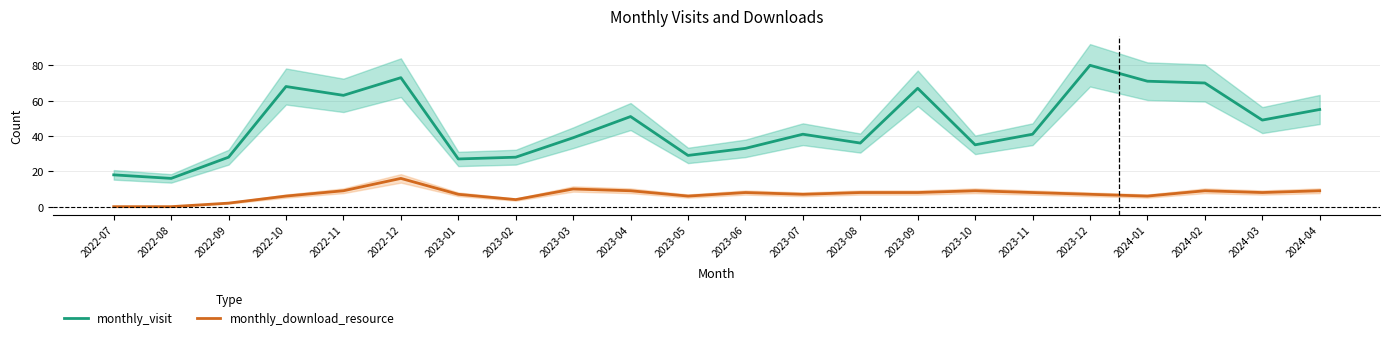

At which category does monthly_download_resource reach its first local valley?

2023-02